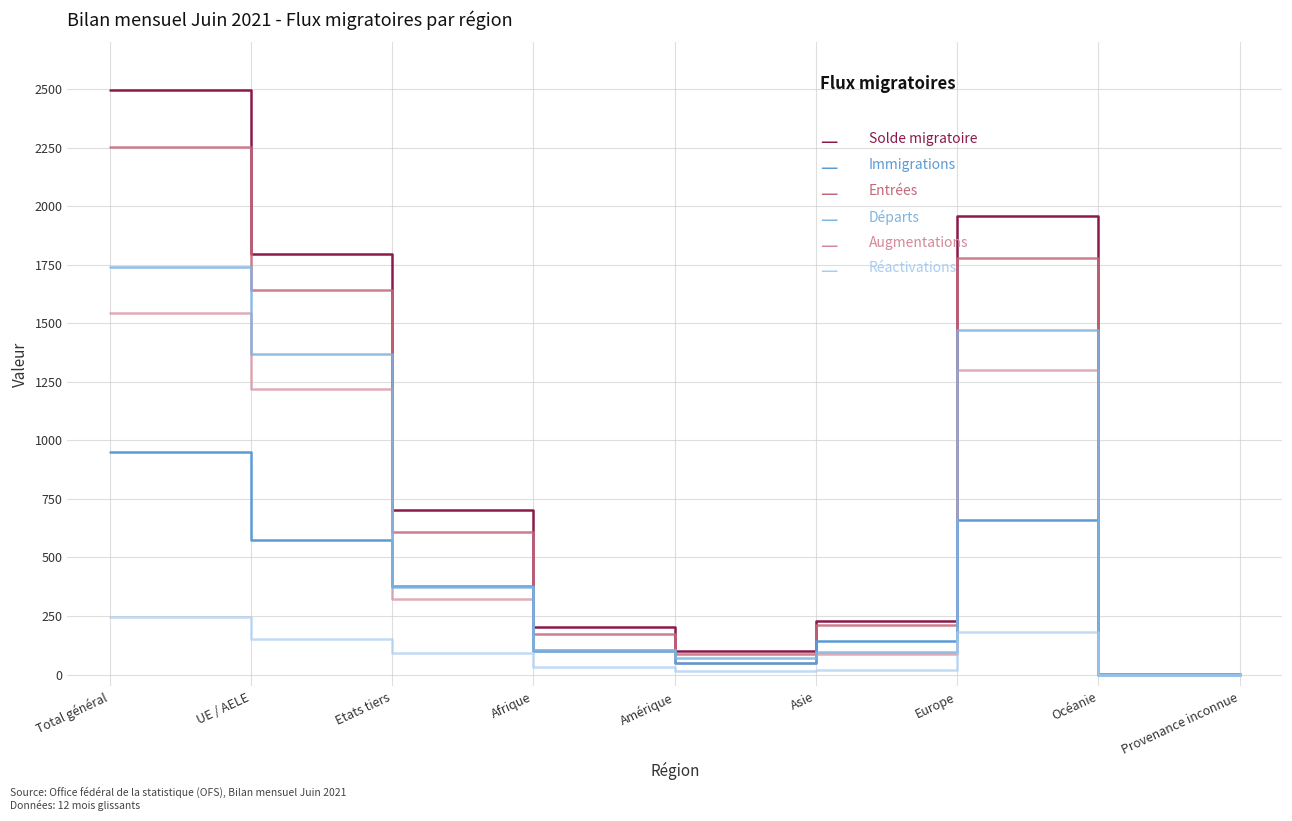

At which category does the chart reach its peak across all series?

Total général